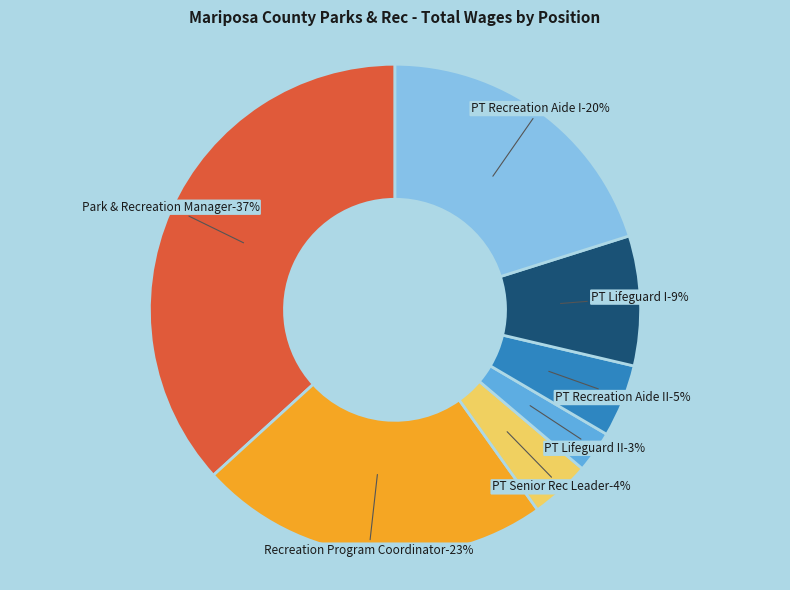

Rank the categories by value from highest to lowest.

Park & Recreation Manager, Recreation Program Coordinator, PT Recreation Aide I, PT Lifeguard I, PT Recreation Aide II, PT Senior Rec Leader, PT Lifeguard II